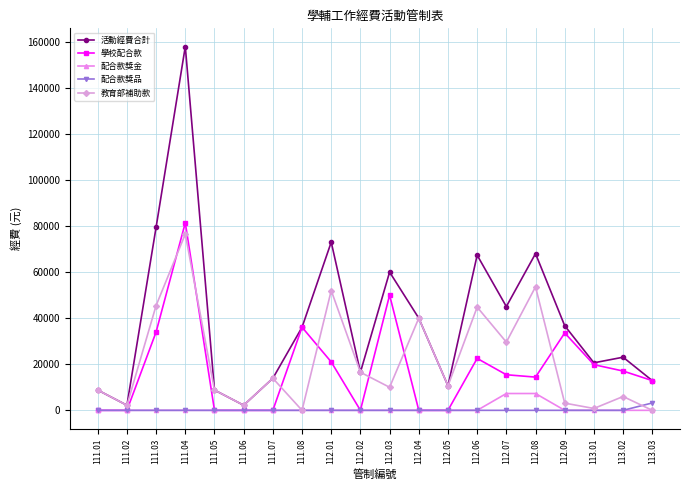

Between 112.03 and 112.07, which series saw the biggest shift?

學校配合款